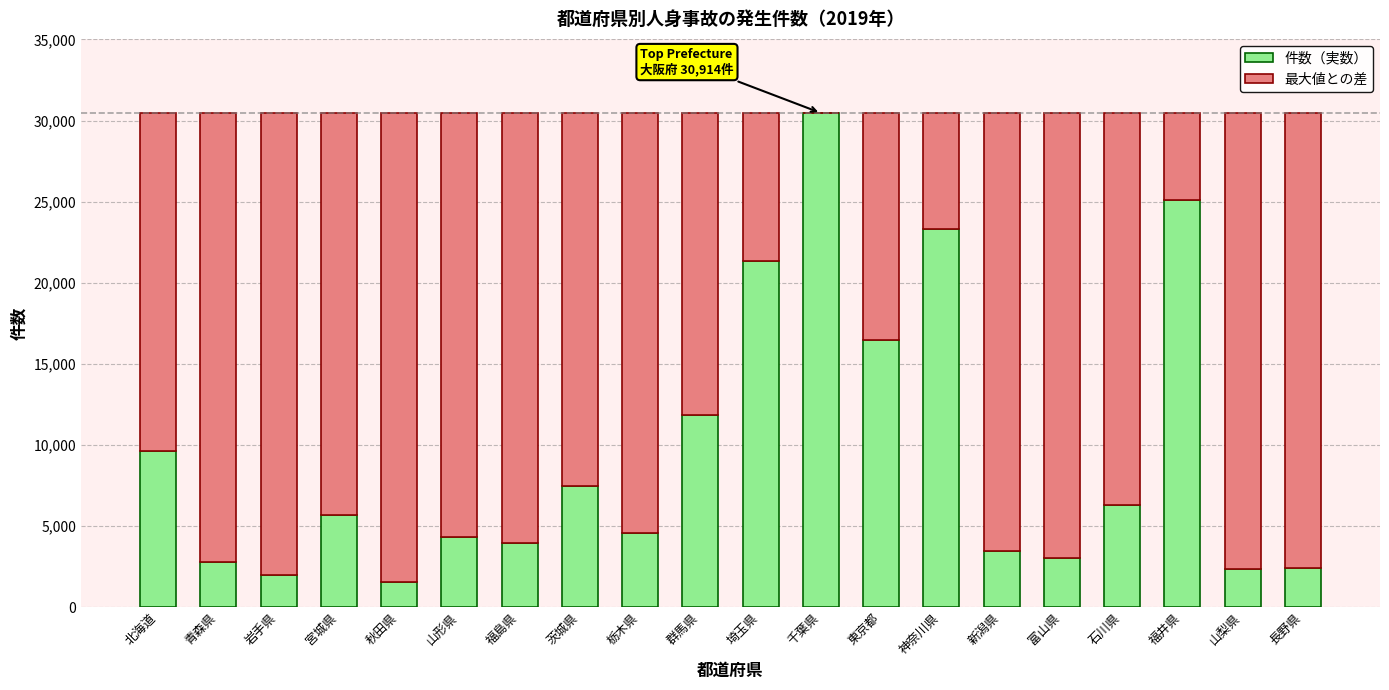

What is the sum of all 件数（実数） values?

187812